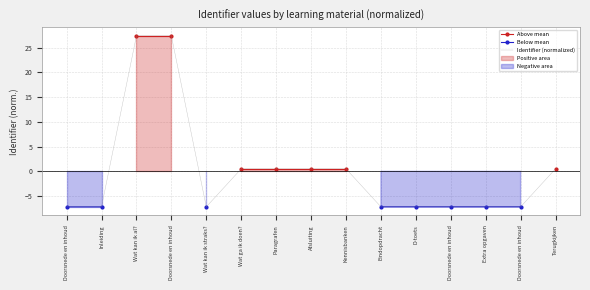

True or false: Below mean and Identifier (normalized) cross at least once.

False